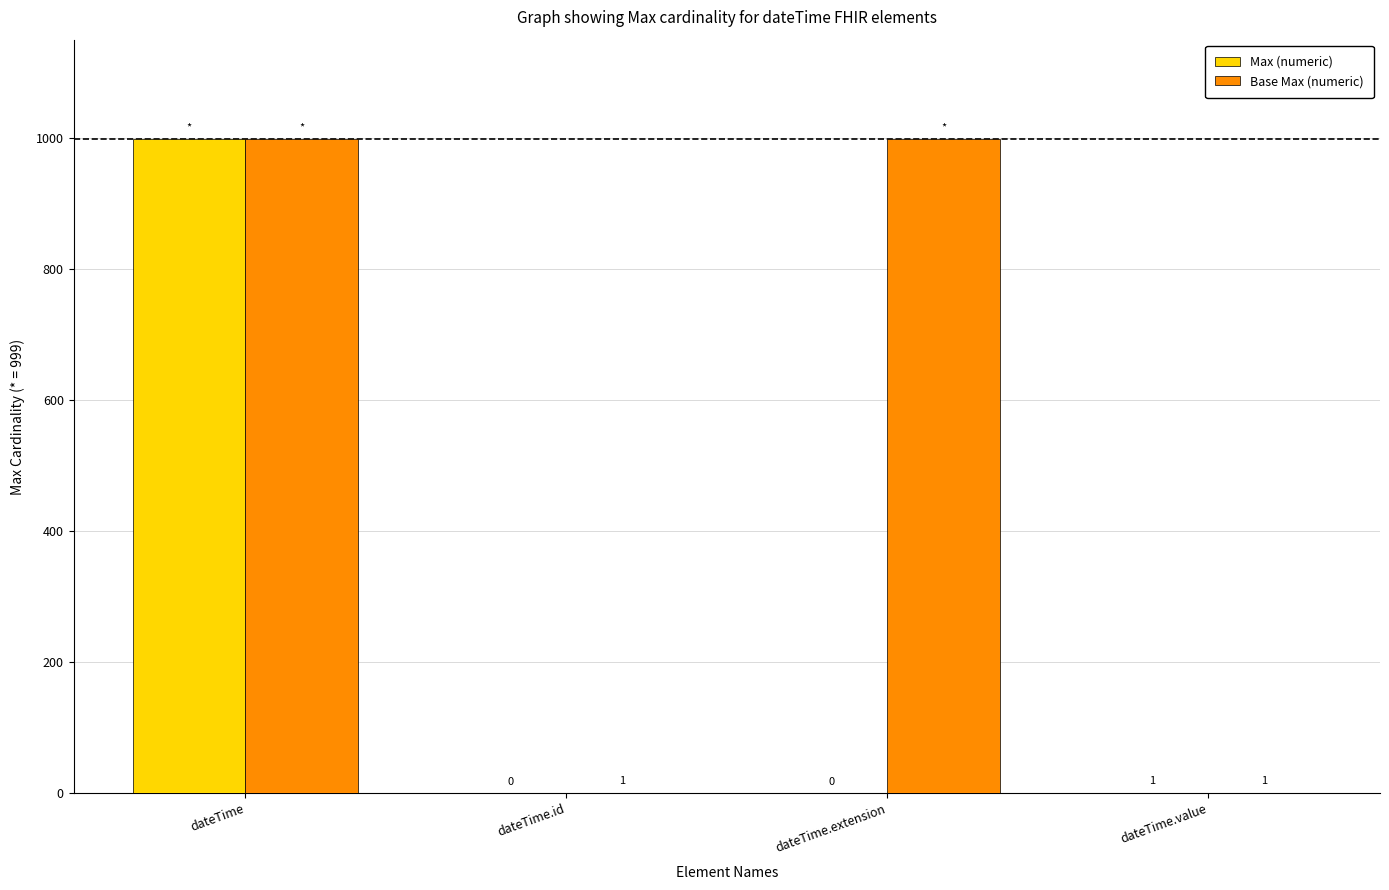

Which series has the largest total across all categories?

Base Max (numeric)